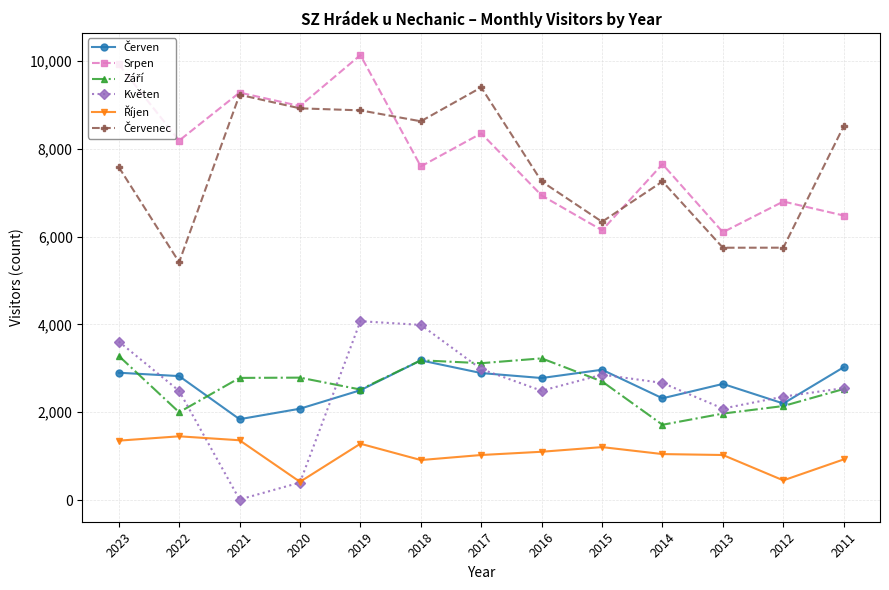

True or false: Srpen and Květen intersect in this chart.

False